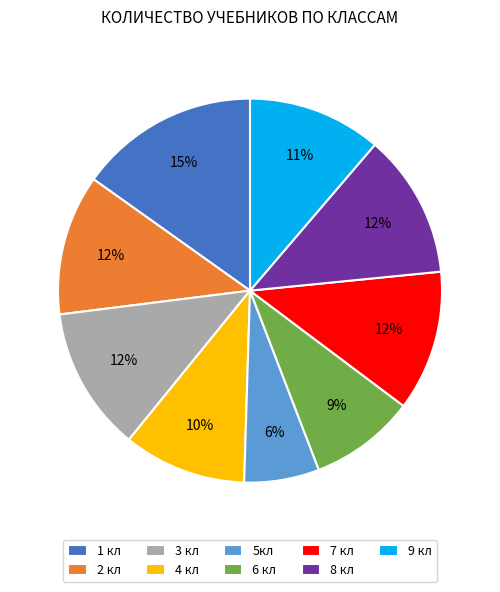

True or false: 3 кл accounts for 12% of the total.

True